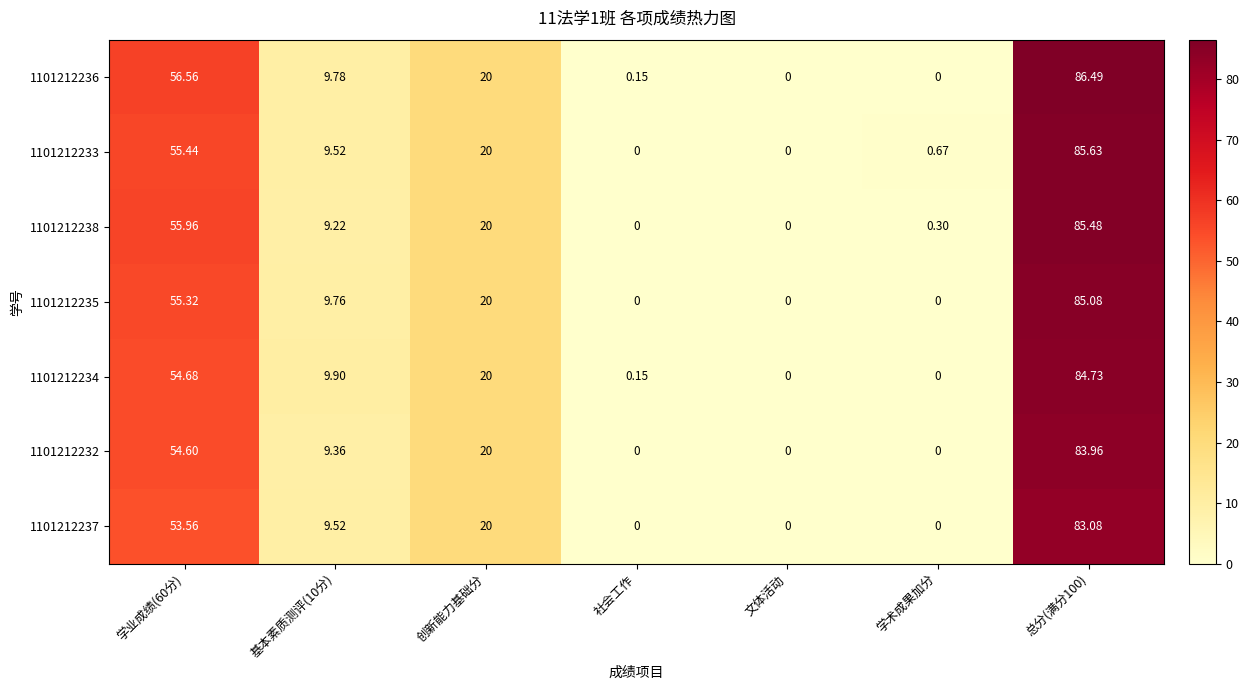

Is the value of 1101212235 at 基本素质测评(10分) greater than the value of 1101212234 at 文体活动?

Yes